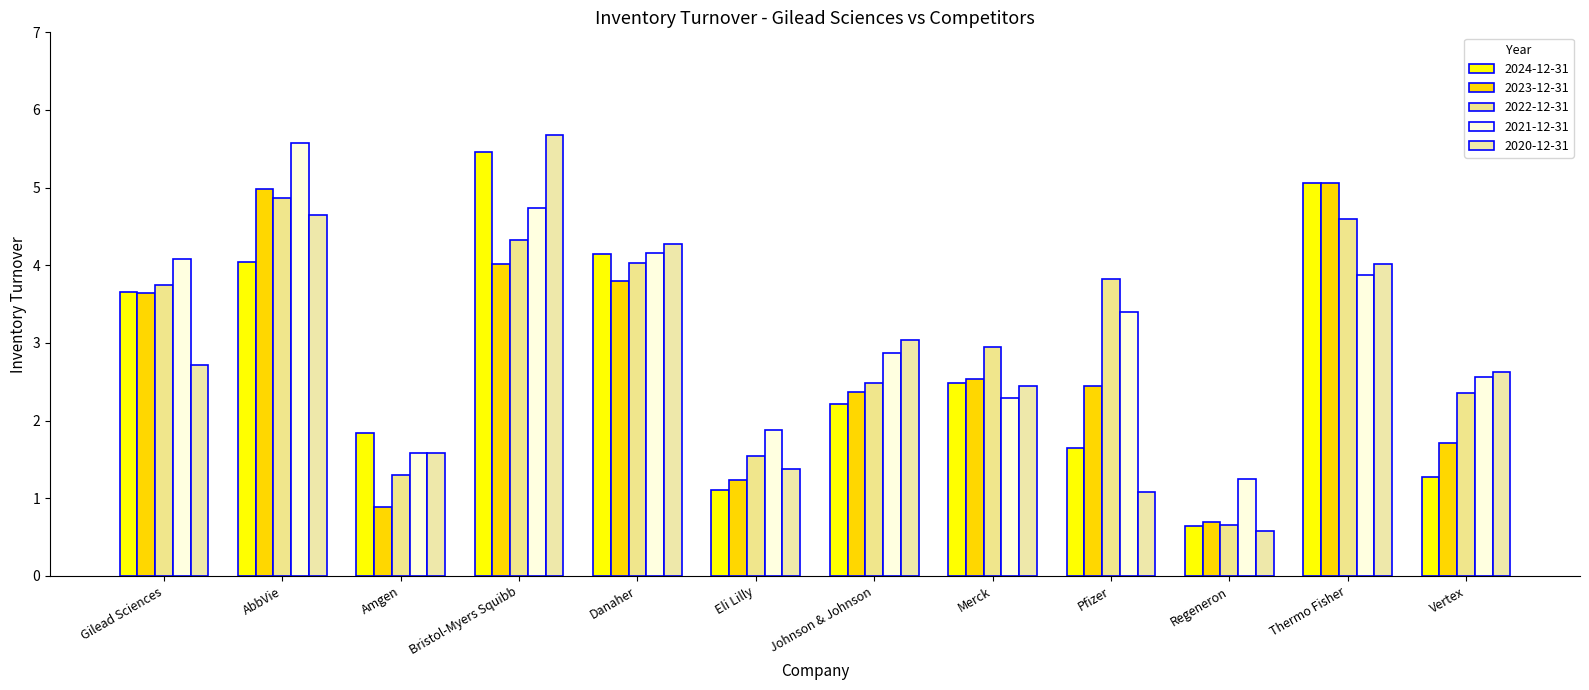

How many categories are shown in the chart?

12